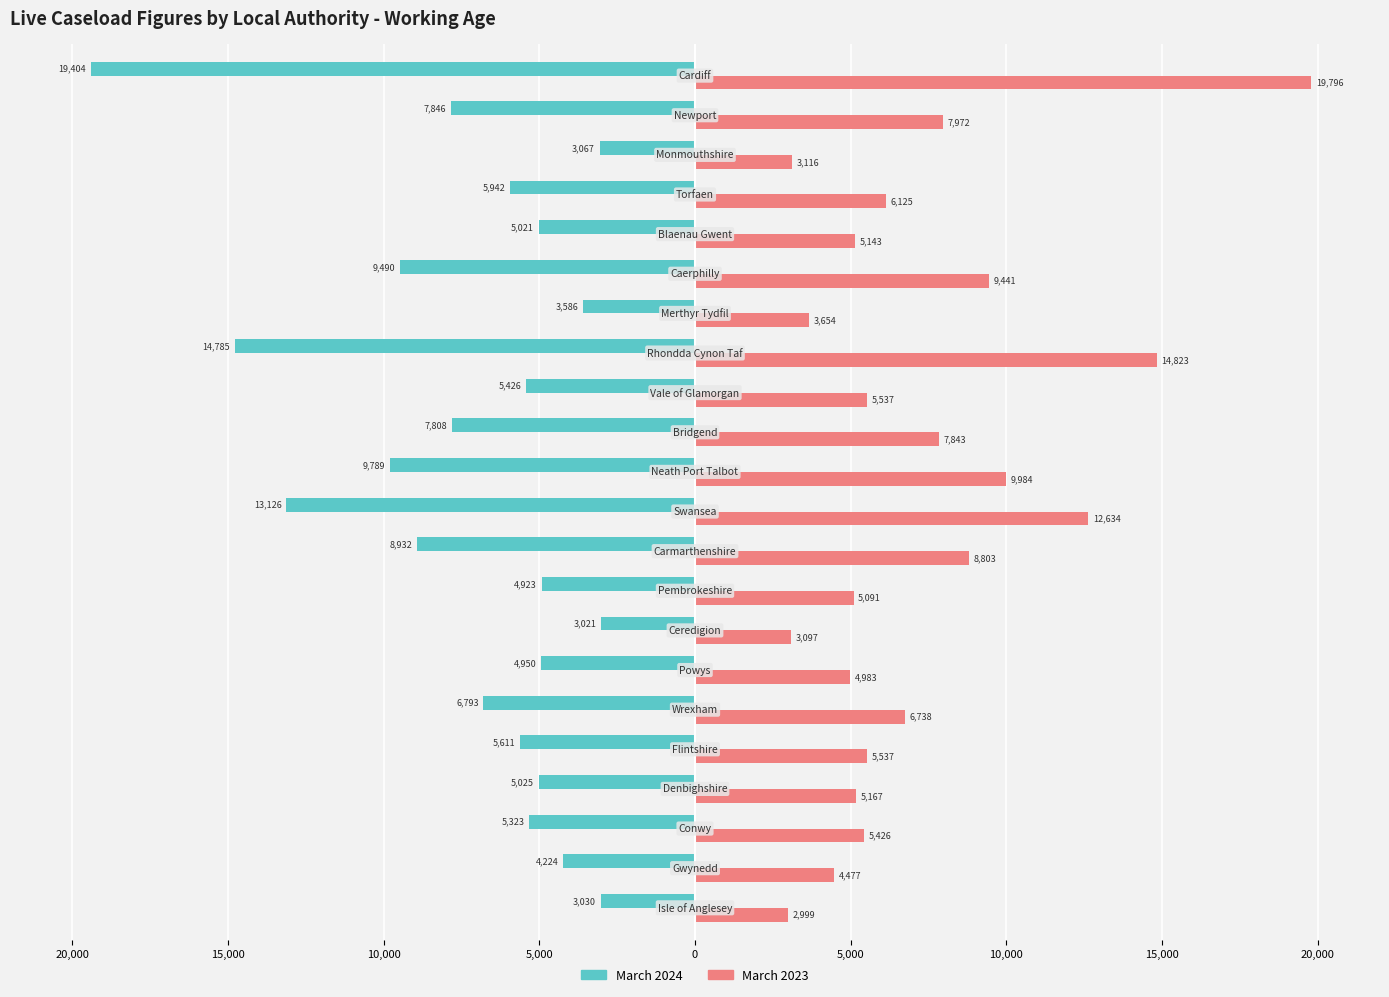

What are all the series names shown in the legend?

March 2024, March 2023